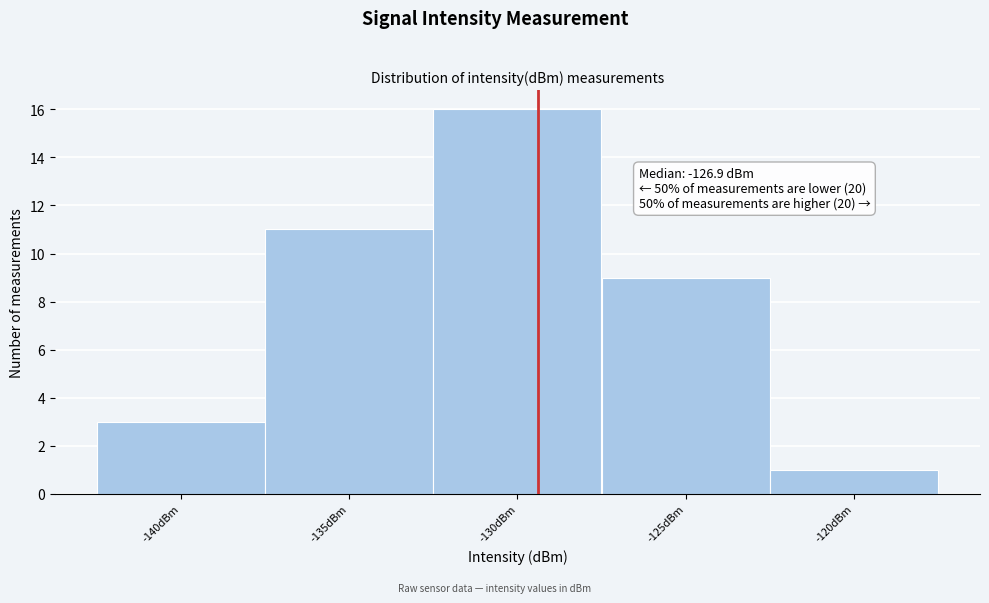

Reading left to right, extract all data points from this chart.

-140dBm=3	-135dBm=11	-130dBm=16	-125dBm=9	-120dBm=1